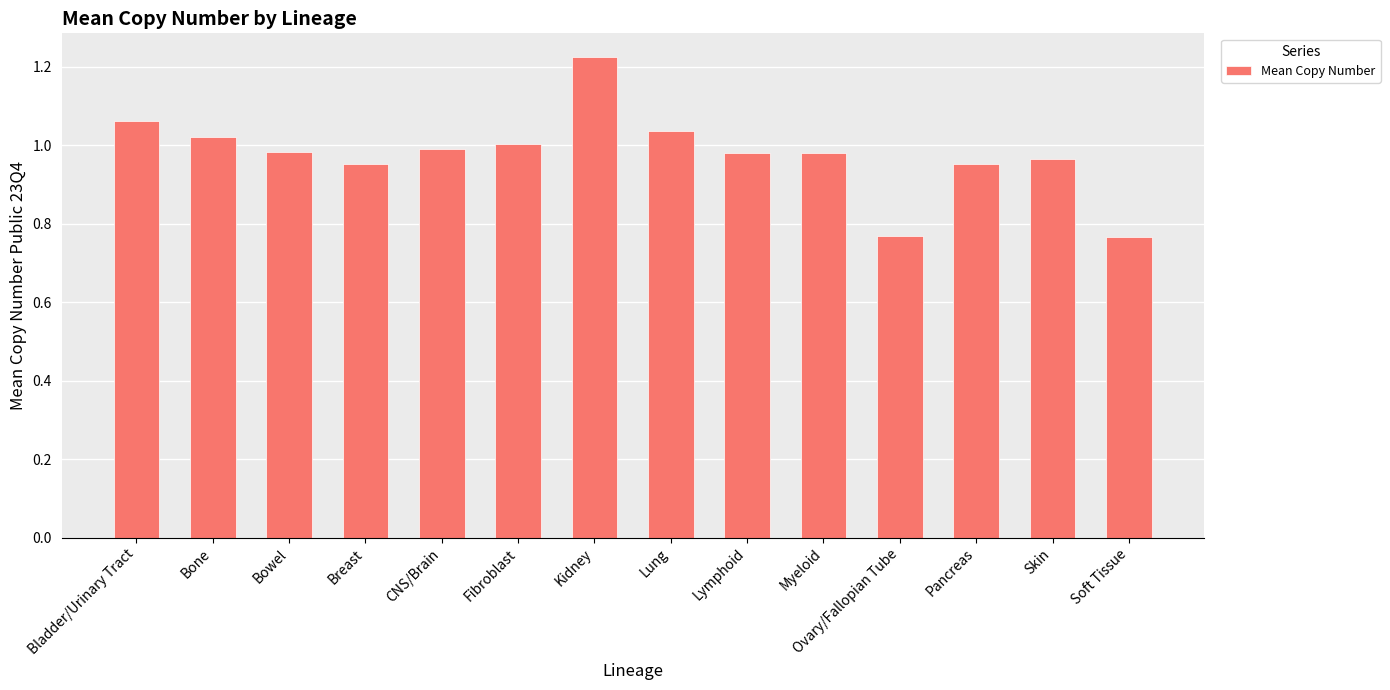

Which has a higher value, Bowel or Kidney?

Kidney